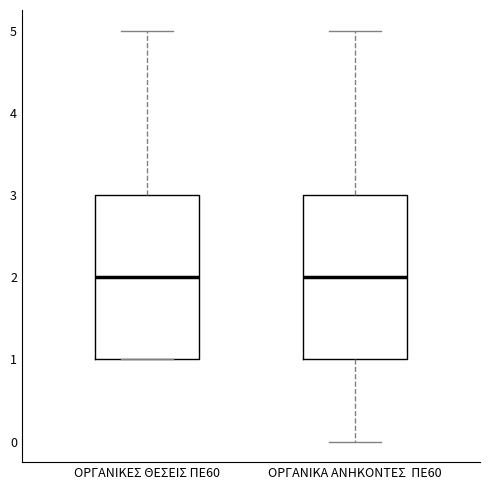

Reading left to right, transcribe this box plot: for each box, give where its median line is, the range the box spans, and where its two whiskers end, as read against the y-axis. The values are not printed on the chart, so give them approximately, as read against the axis.

ΟΡΓΑΝΙΚΕΣ ΘΕΣΕΙΣ ΠΕ60: median 2, box 1 to 3, whiskers 1 to 5
ΟΡΓΑΝΙΚΑ ΑΝΗΚΟΝΤΕΣ ΠΕ60: median 2, box 1 to 3, whiskers 0 to 5